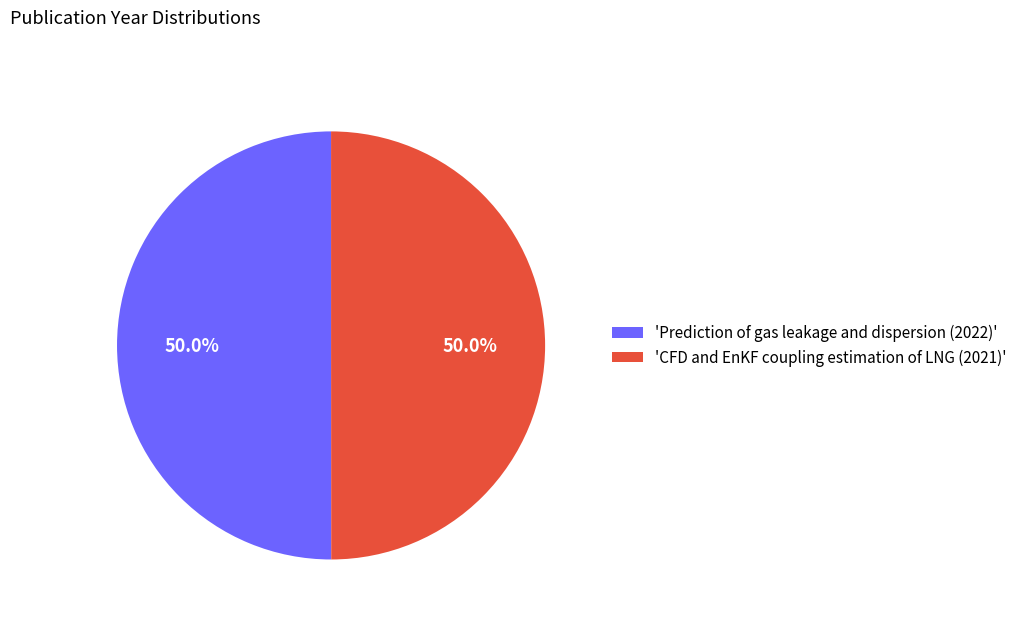

What portion of the pie excludes 'Prediction of gas leakage and dispersion (2022)'?

50.0%